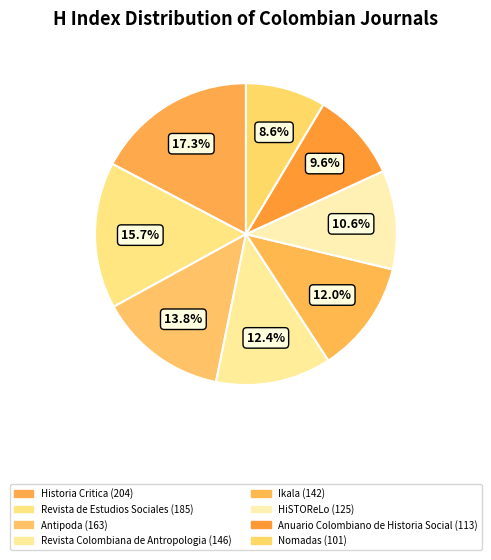

Which has a higher value, Anuario Colombiano de Historia Social or HiSTOReLo?

HiSTOReLo